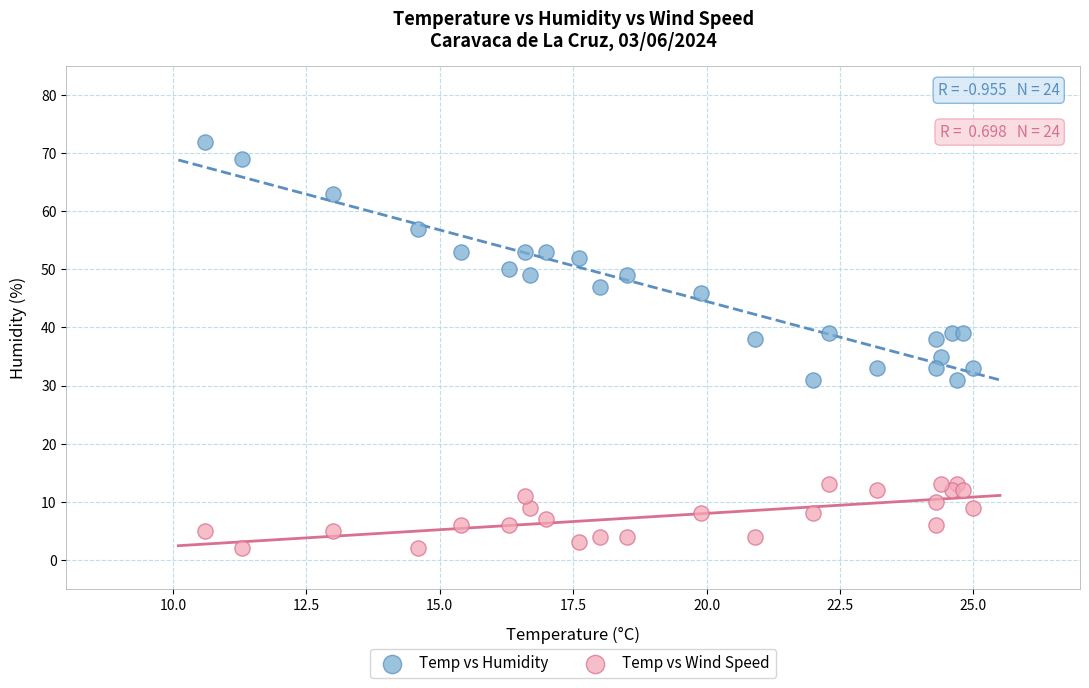

Which series has the widest spread of Y values?

Temp vs Humidity